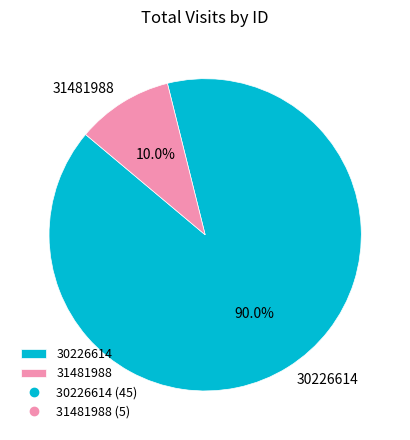

Which slice represents more than half of the pie?

30226614